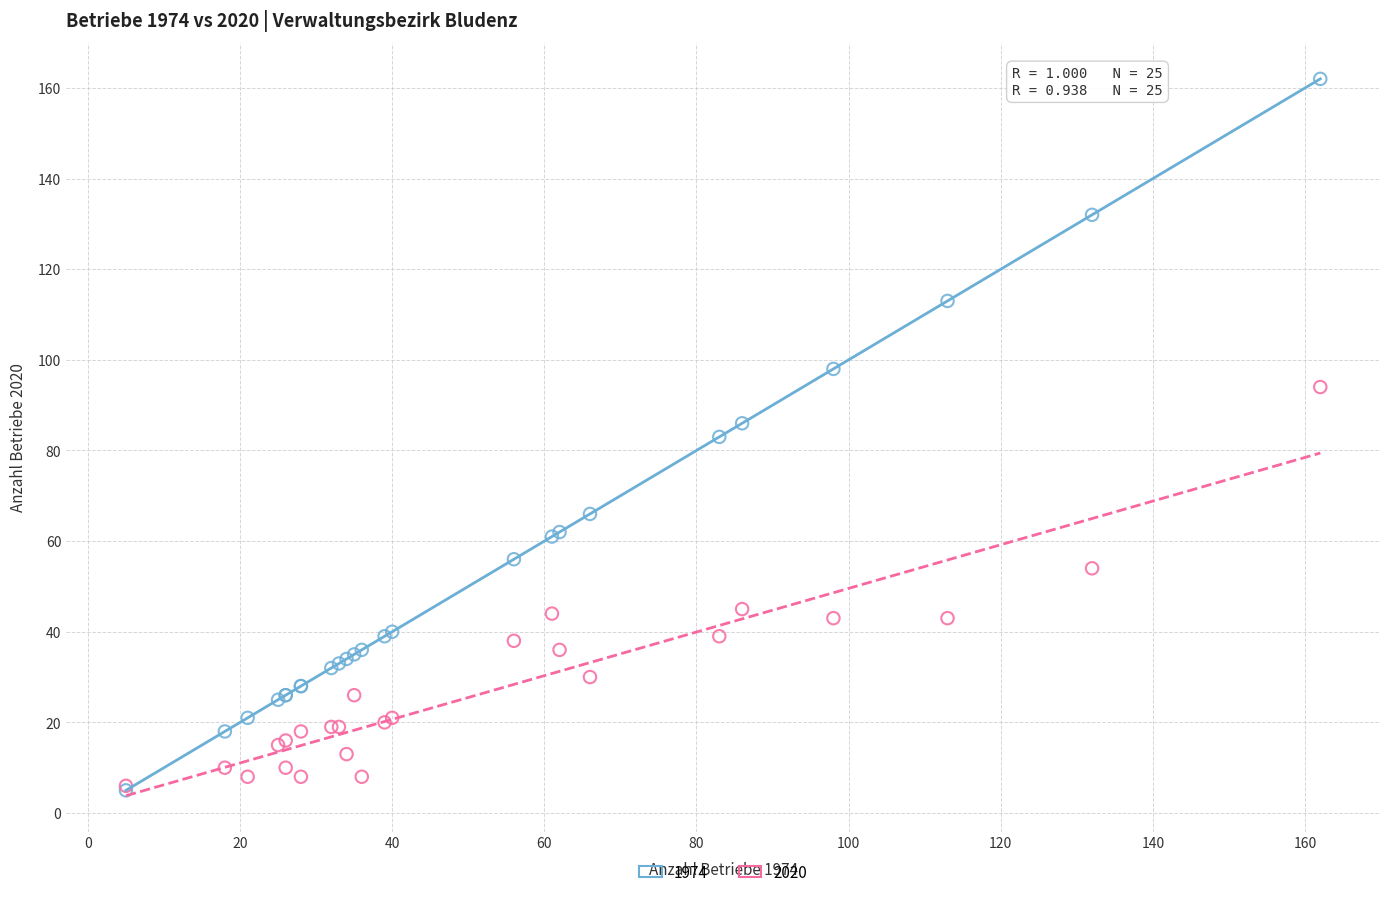

Which series contains the highest Y value?

1974